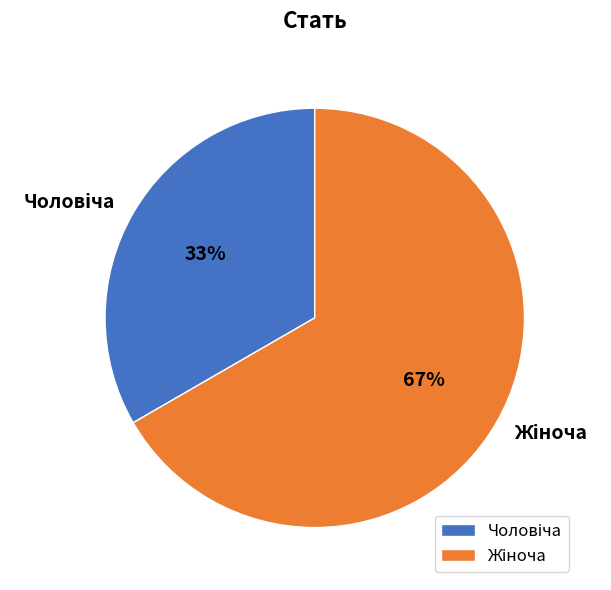

To the nearest percent, what is the average slice percentage?

50%